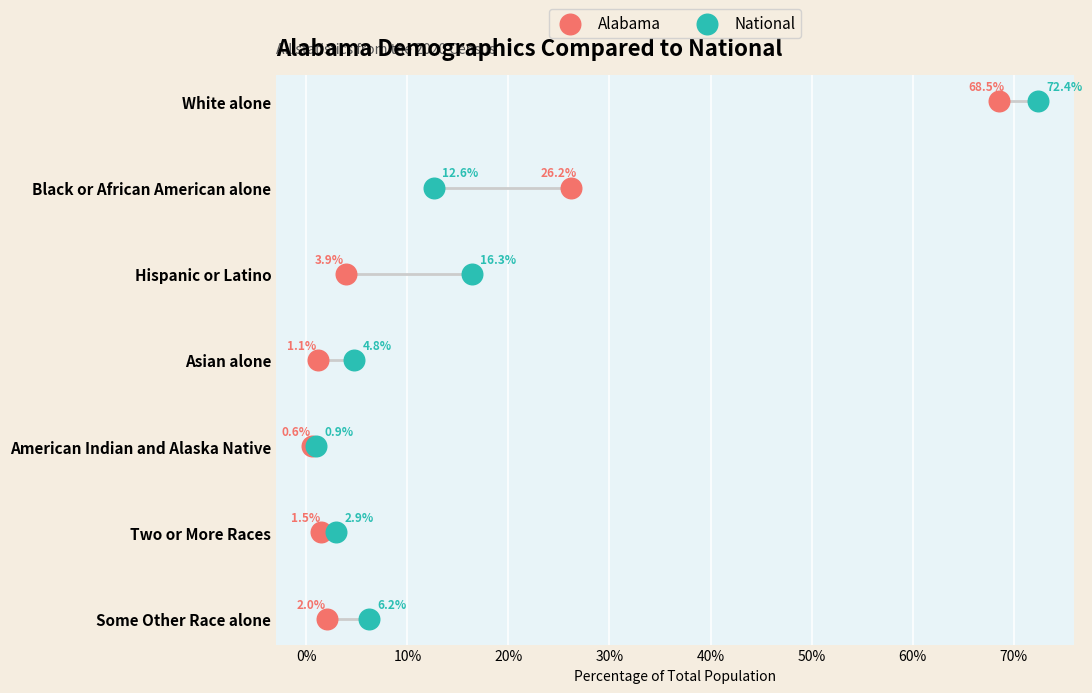

What are all the series names shown in the legend?

Alabama, National